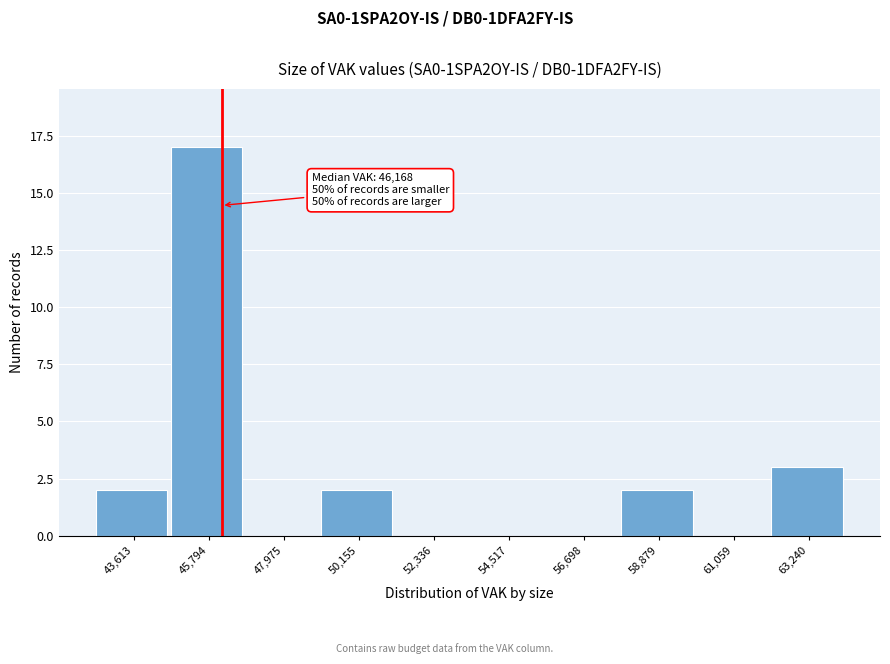

Over which range of the x-axis is the bar tallest?

44500 to 47000